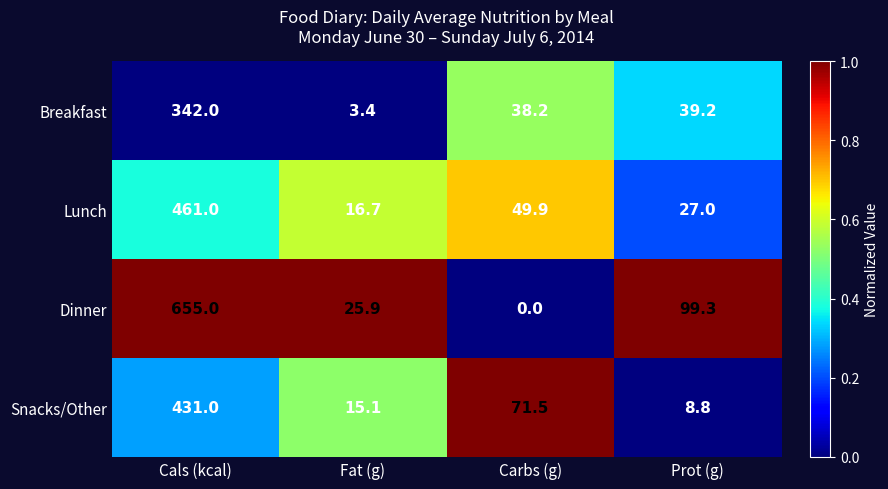

Between Fat (g) and Carbs (g), which series saw the biggest shift?

Snacks/Other